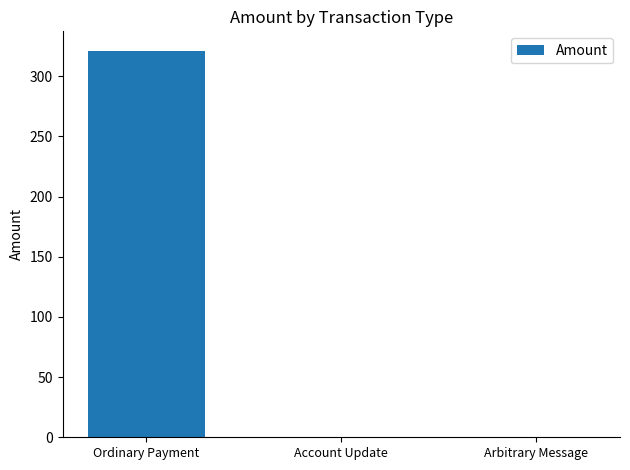

Are the bars horizontal?

No